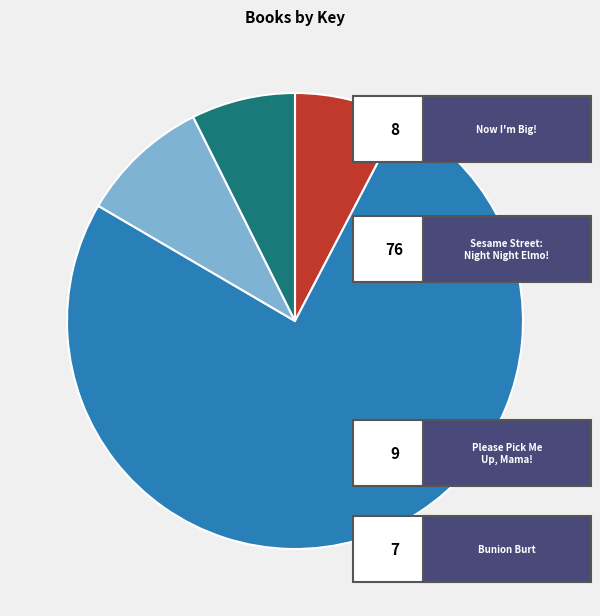

Count the number of slices in the pie.

4